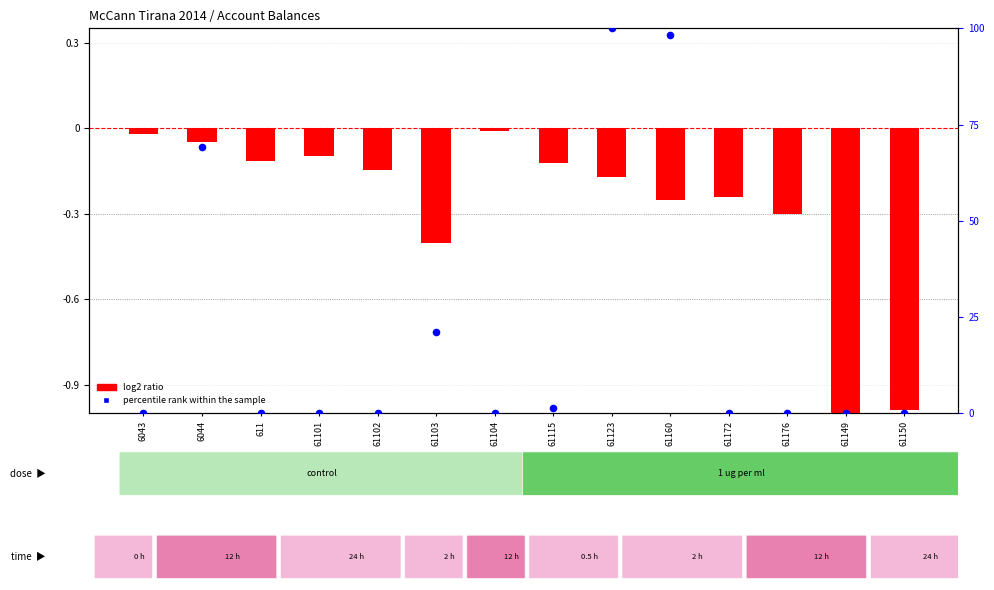

Which series has the largest total across all categories?

percentile rank within the sample